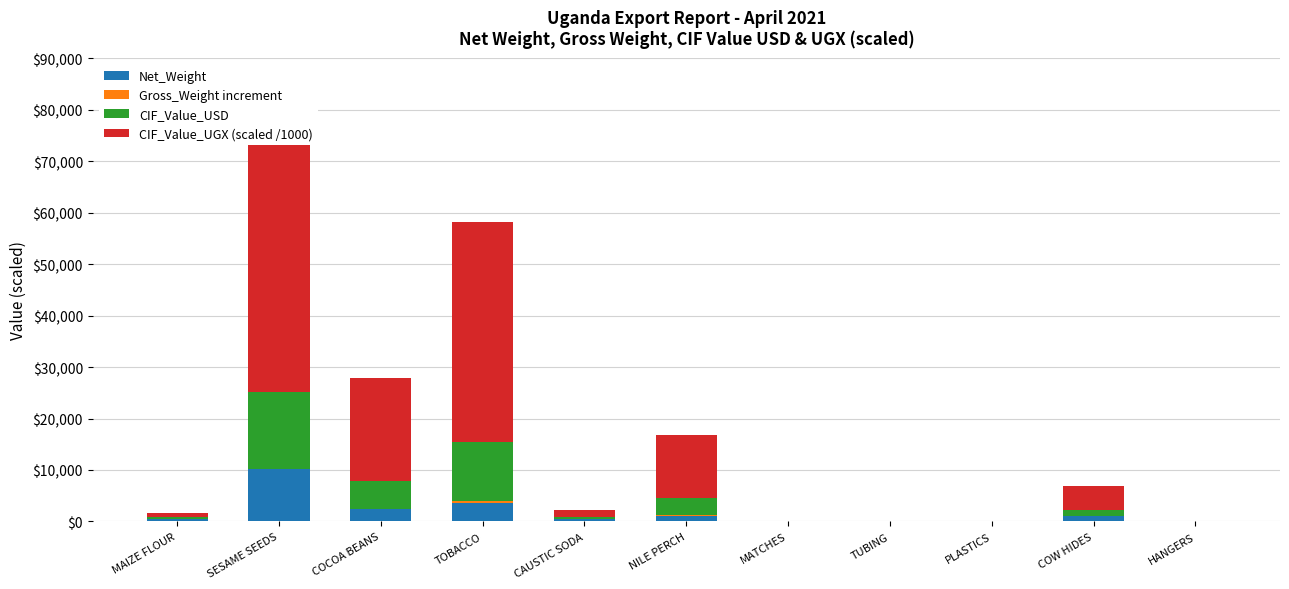

At TOBACCO, list the series in order from smallest to largest.

Gross_Weight increment, Net_Weight, CIF_Value_USD, CIF_Value_UGX (scaled /1000)